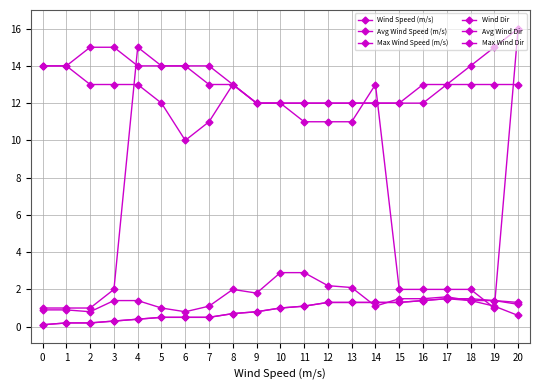

Is it true that Max Wind Speed (m/s) equals 1.4 at 18?

True